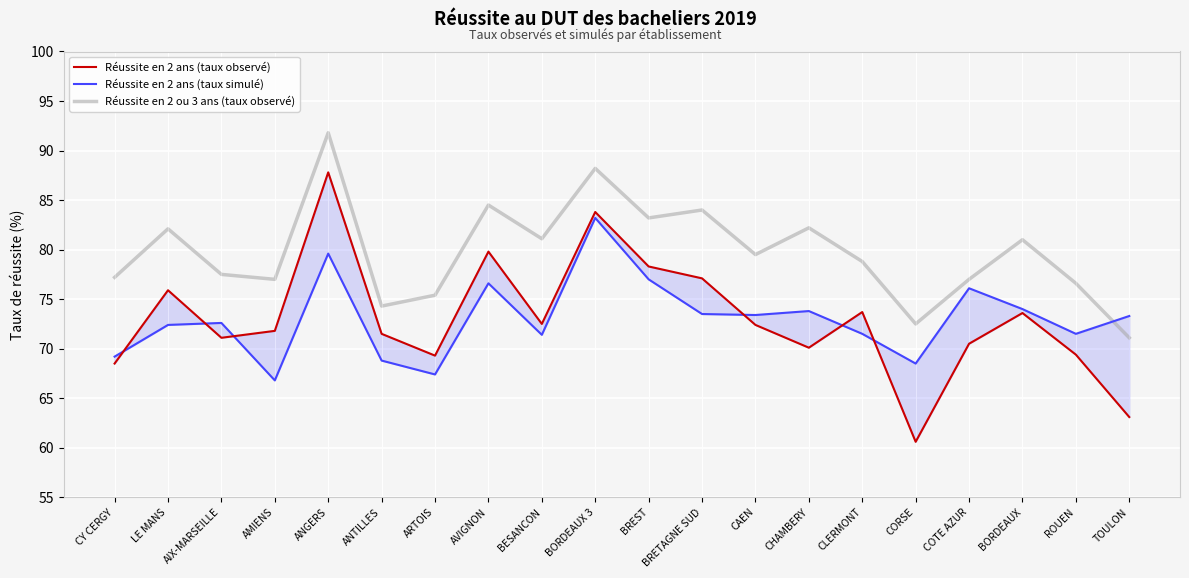

Which has a higher value, CLERMONT or AVIGNON?

AVIGNON